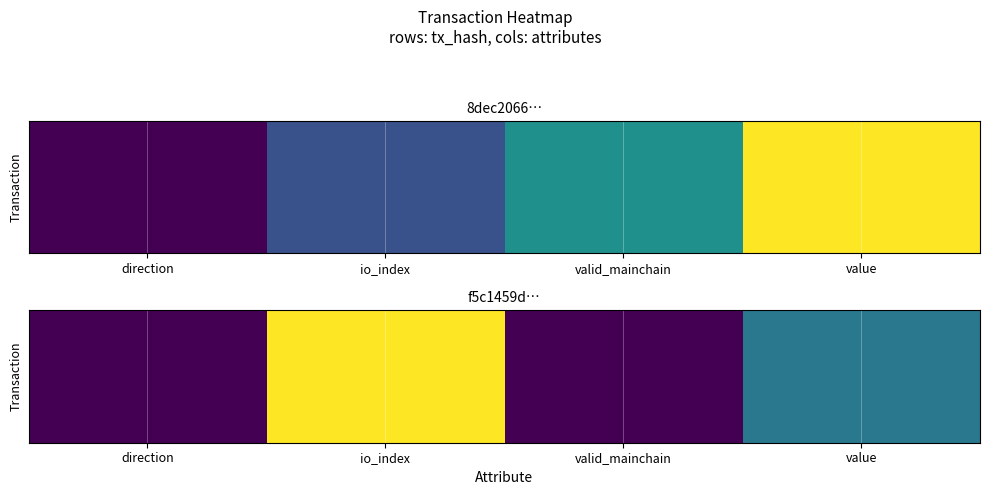

What is the difference between the maximum and second lowest values?

5